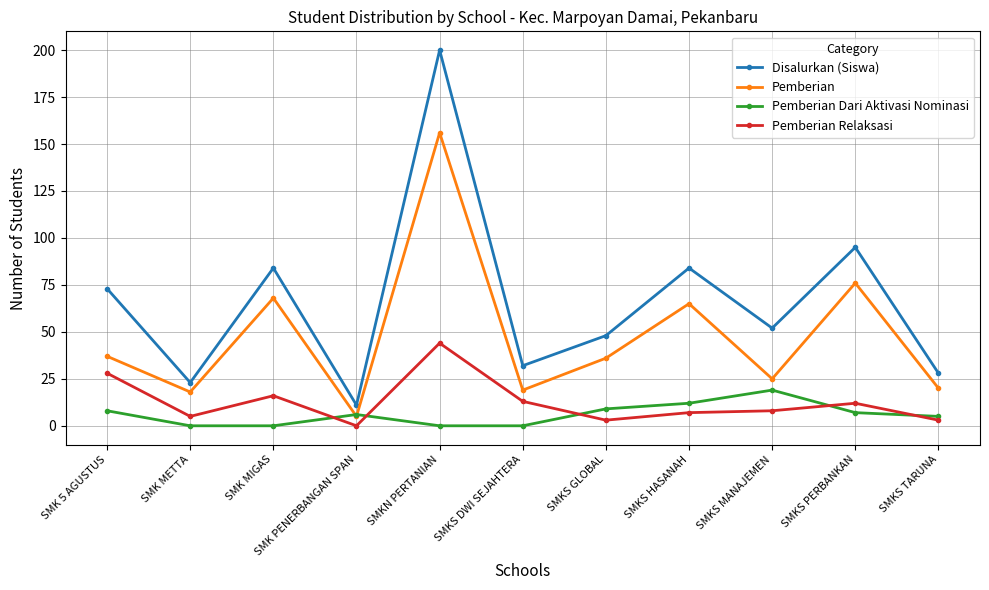

Reading left to right, list all the values displayed in this chart.

Disalurkan (Siswa): 73	23	84	11	200	32	48	84	52	95	28
Pemberian: 37	18	68	5	156	19	36	65	25	76	20
Pemberian Dari Aktivasi Nominasi: 8	0	0	6	0	0	9	12	19	7	5
Pemberian Relaksasi: 28	5	16	0	44	13	3	7	8	12	3